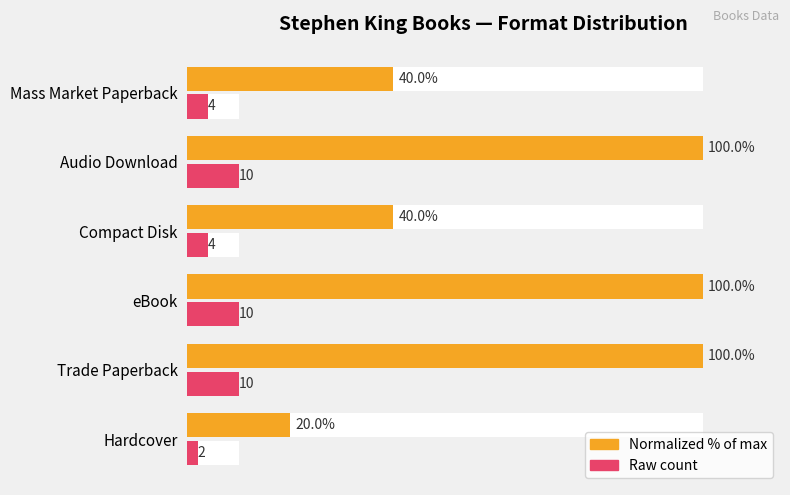

The value of Raw Count at Hardcover is 2. True or false?

True